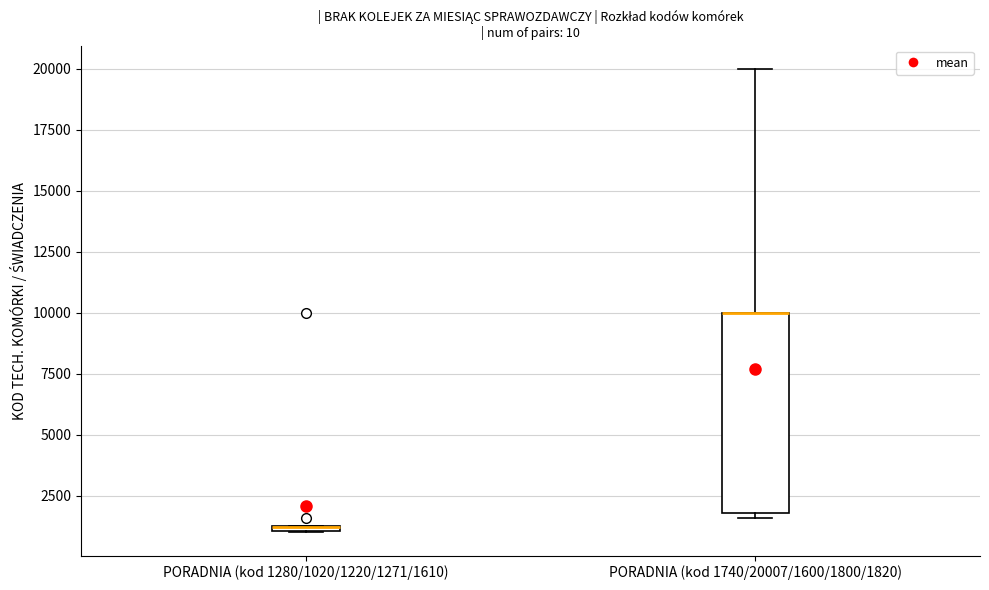

Comparing the boxes themselves (not the whiskers), which one is the tallest?

PORADNIA (kod 1740/20007/1600/1800/1820)